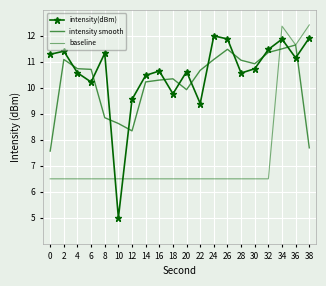

What is the sum of the intensity smooth values at 36 and 34?

23.2